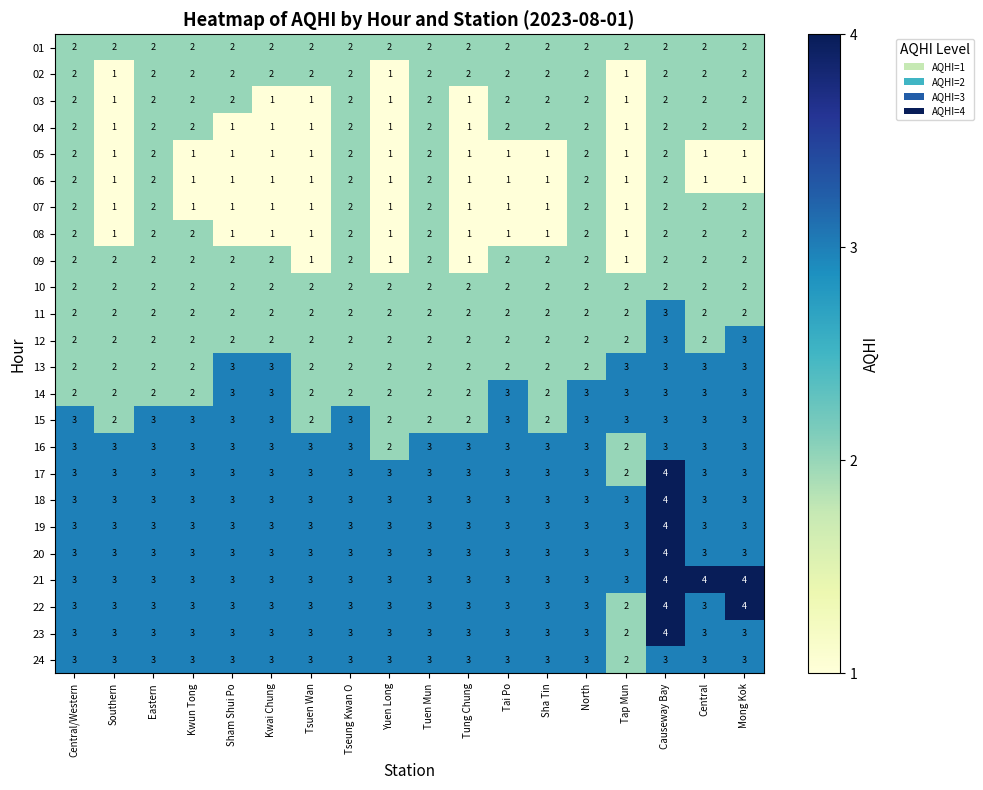

What is the minimum value for 21?

3